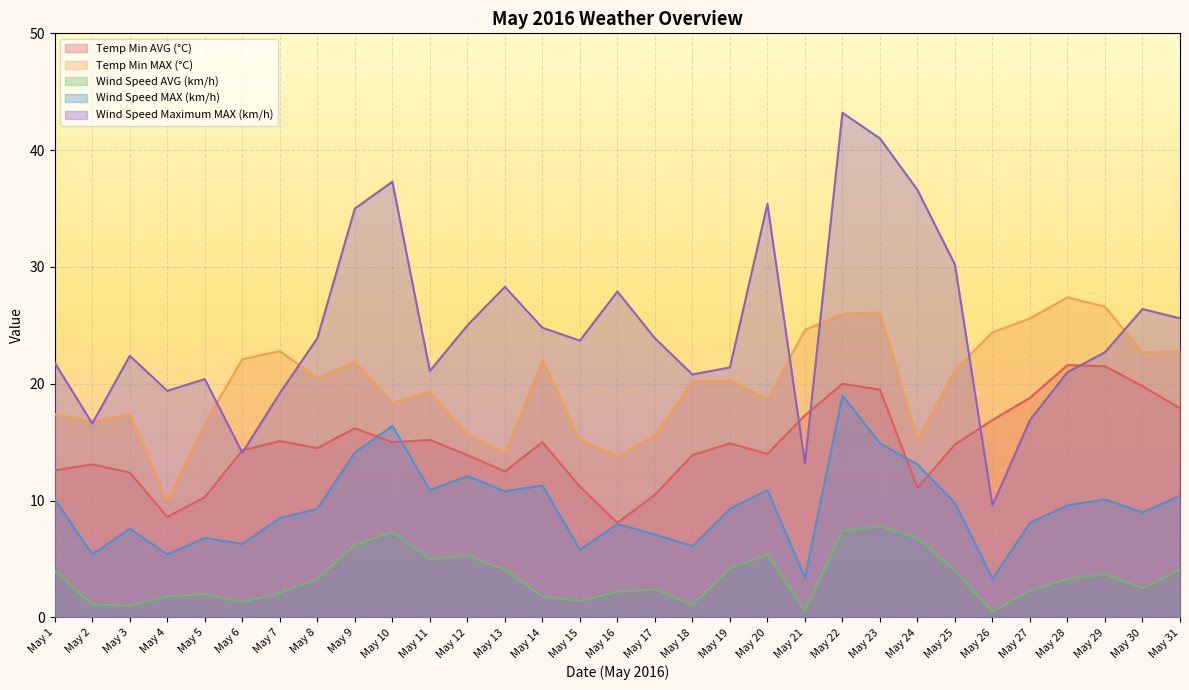

True or false: Temp Min MAX (°C) has a value of 35.4 at May 8.

False